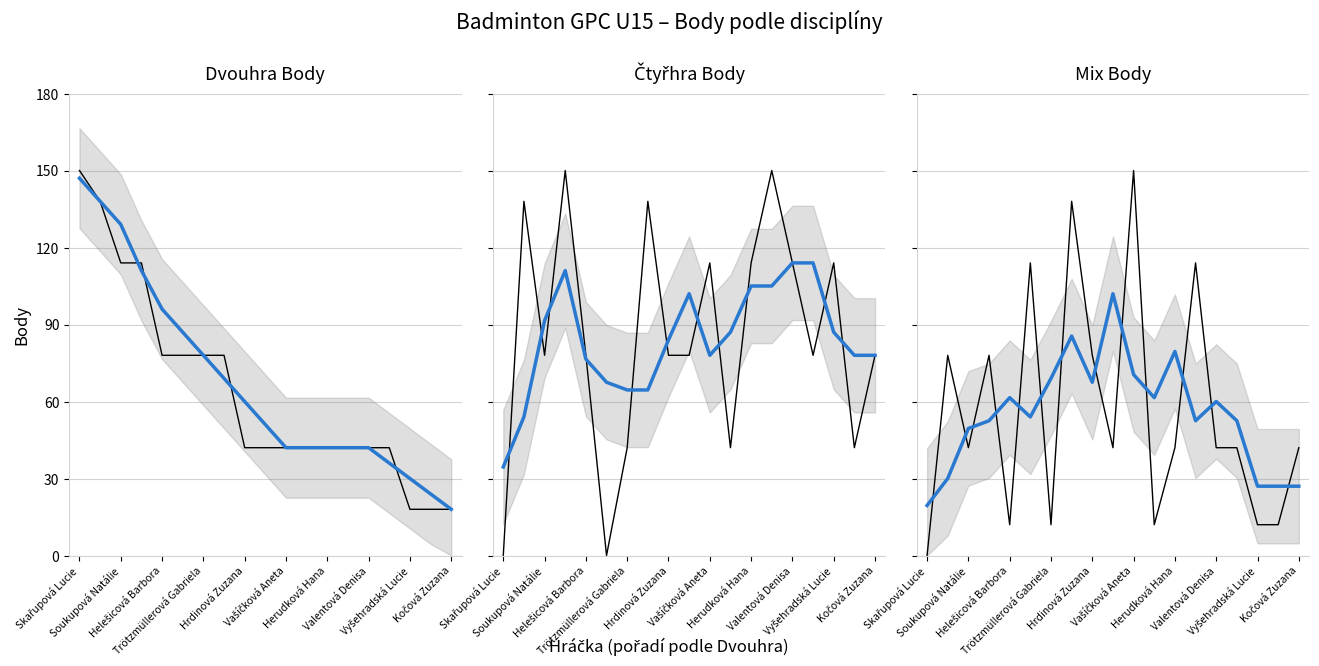

Count the number of categories in the chart.

19